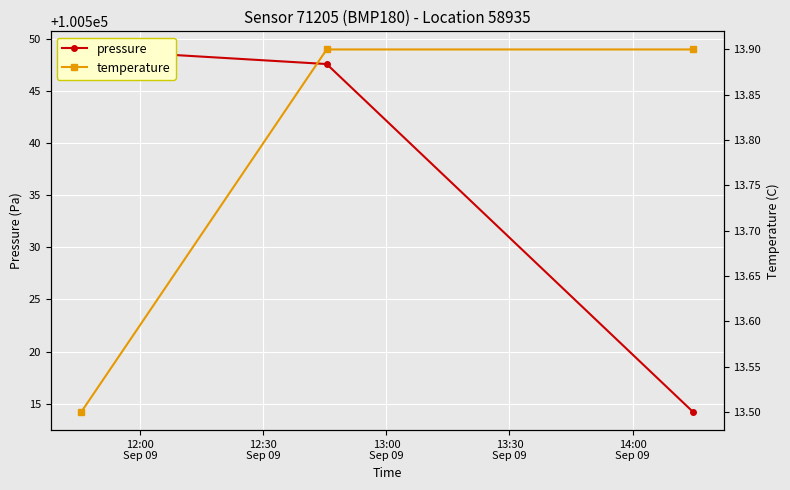

What is the smallest value displayed?

13.5